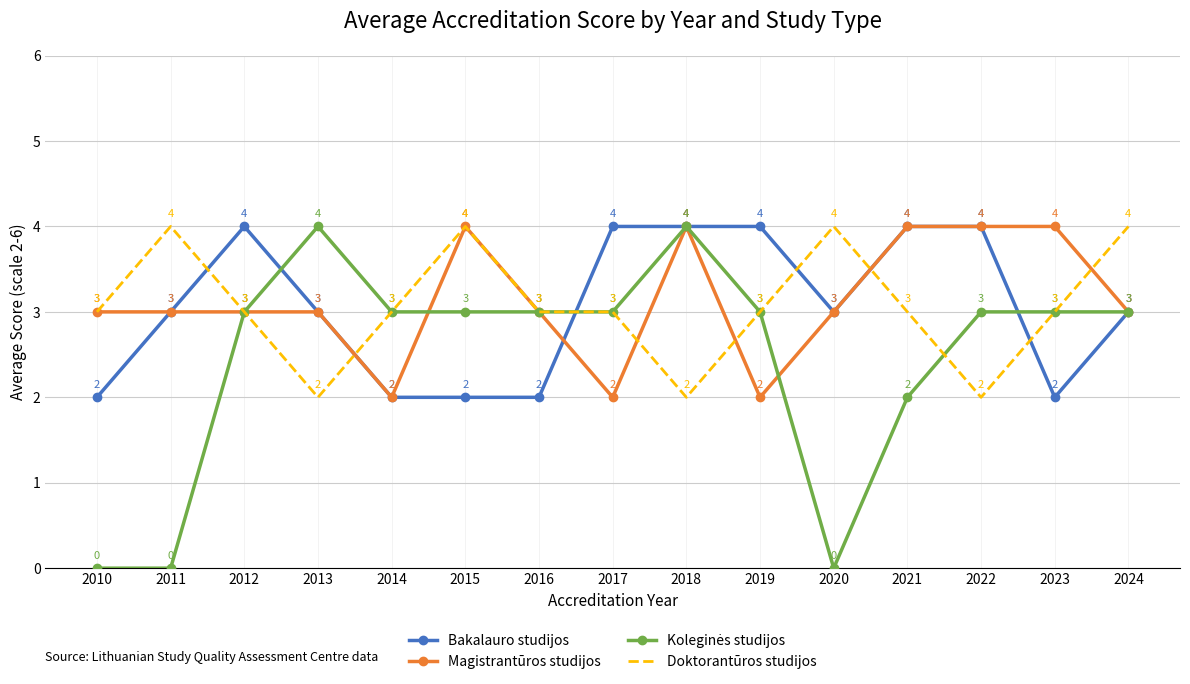

What is the highest value of the Magistrantūros studijos series?

4